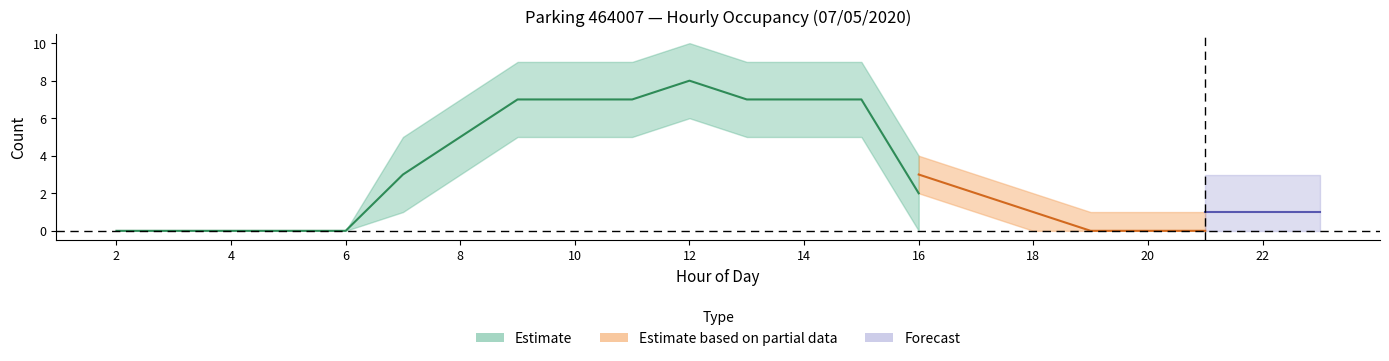

Is it true that NB_HORAIRE equals 1 at 15?

False